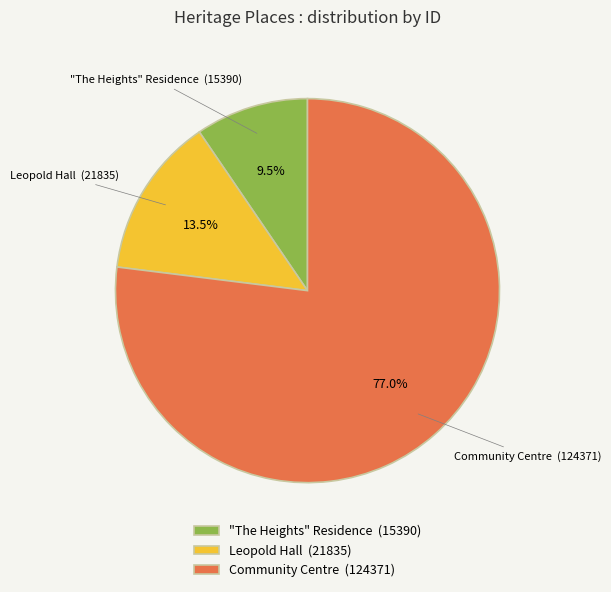

Combined, do "The Heights" Residence and Community Centre account for over 50%?

Yes